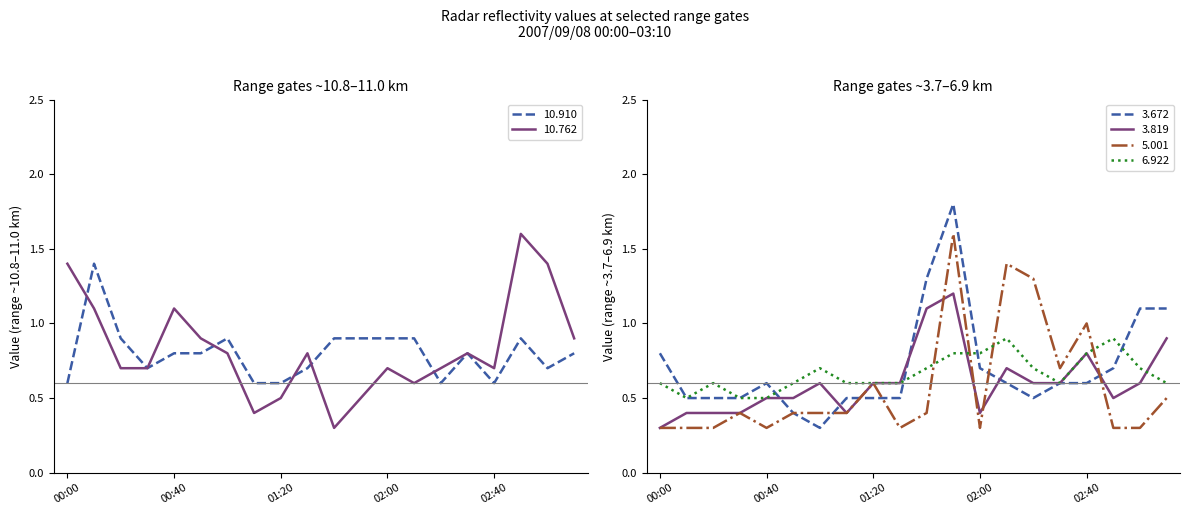

Which category has the lowest value across all series?

01:40